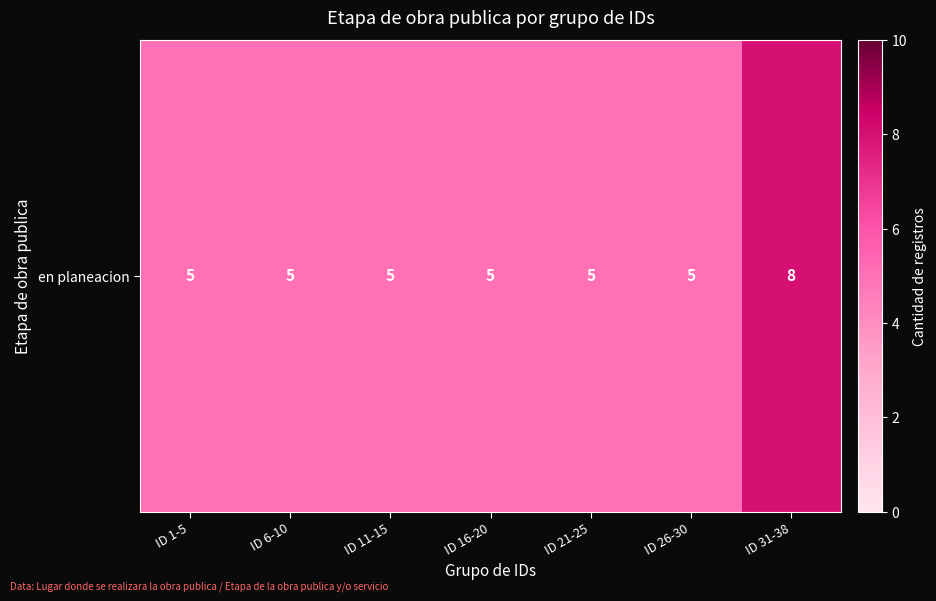

At which label is the value closest to 6?

ID 1-5